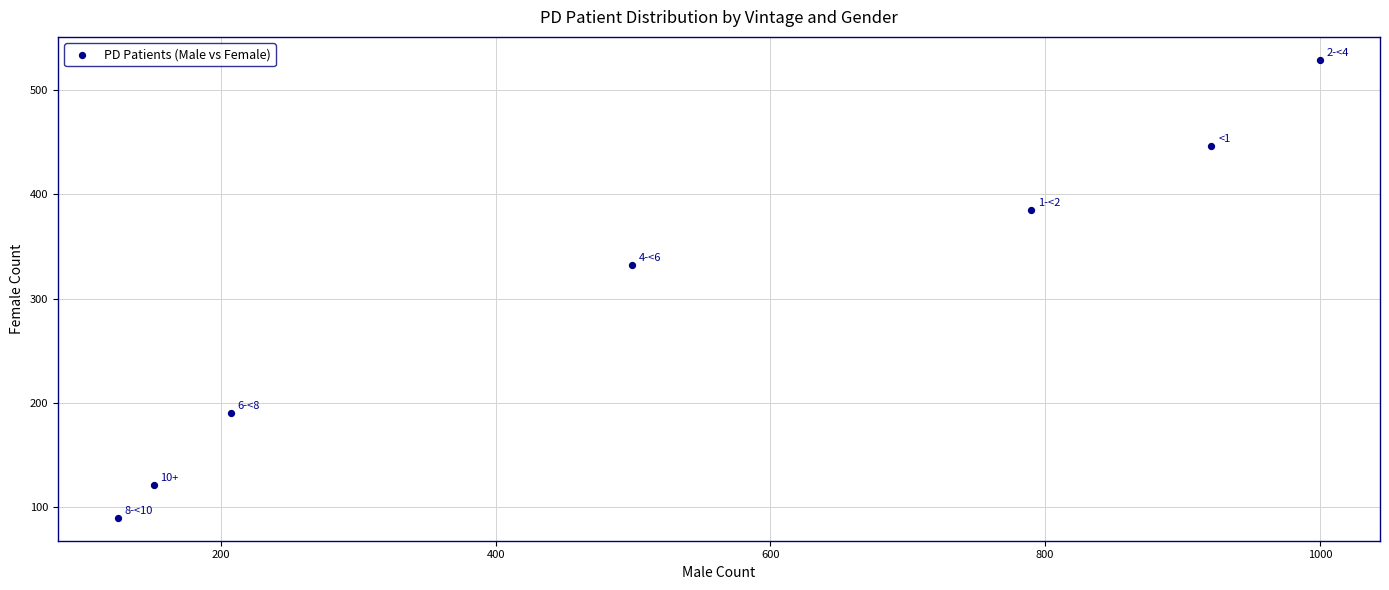

What is the range of Y values (max minus min)?

439